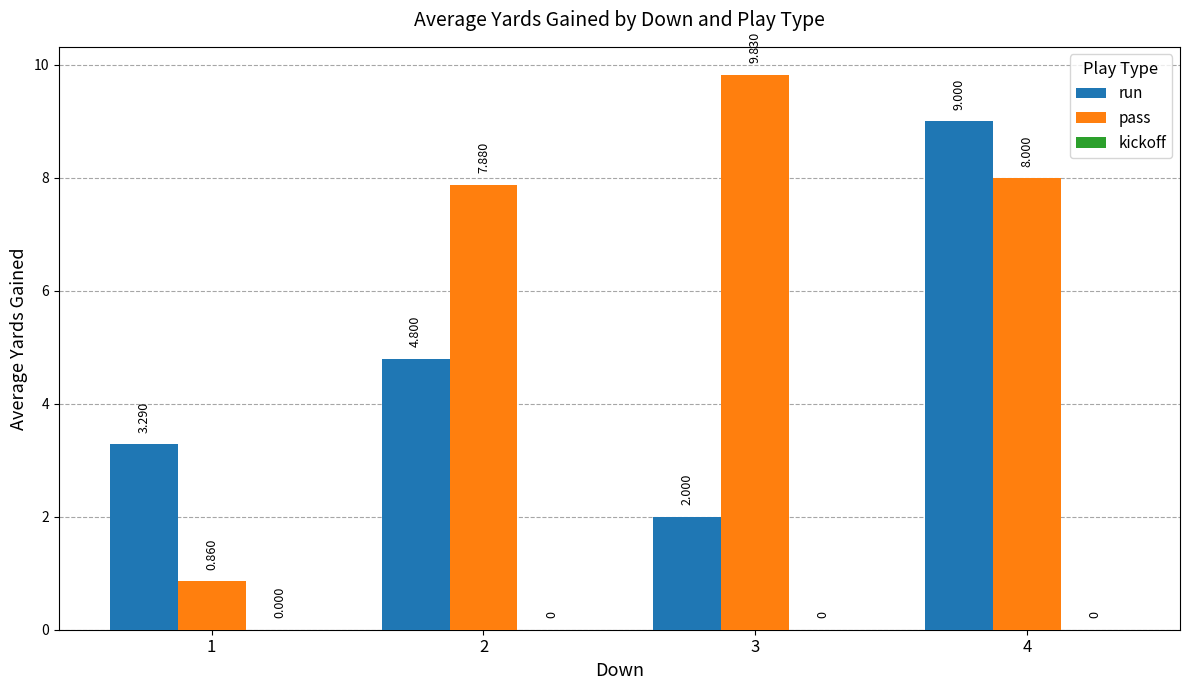

Rank the series at 3 from lowest to highest value.

run, pass